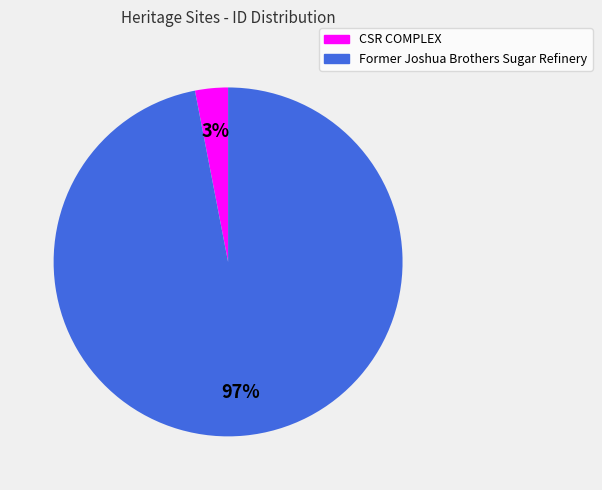

How many slices are in this pie chart?

2